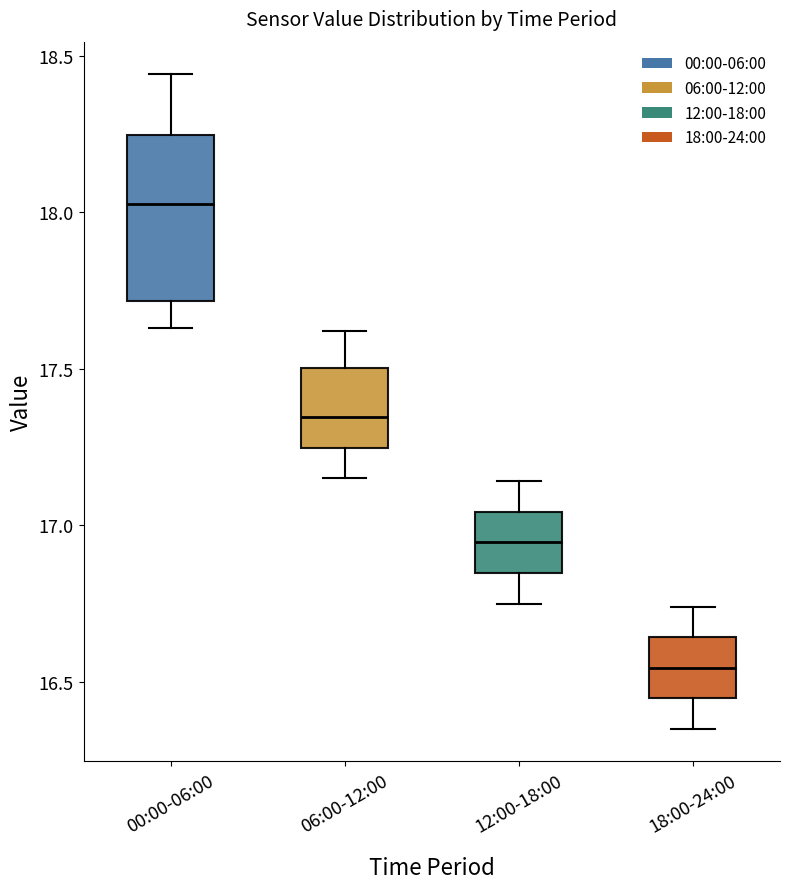

Comparing the boxes themselves (not the whiskers), which one is the tallest?

00:00-06:00